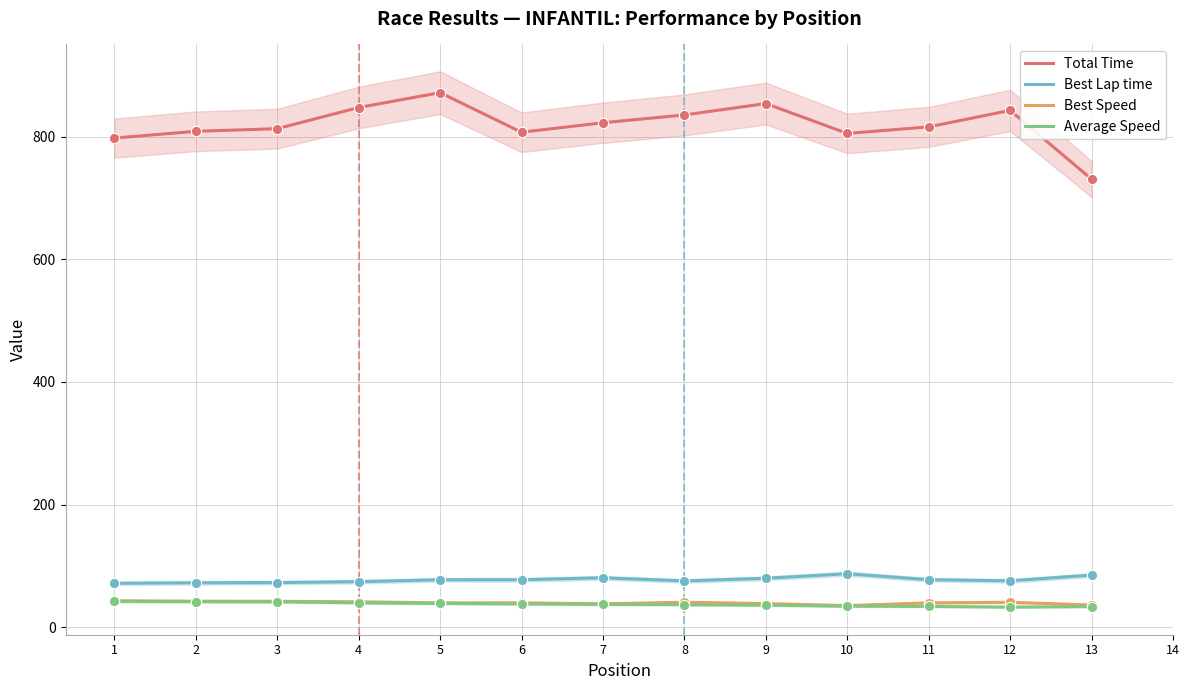

Which series has the largest Y range (max minus min)?

Total Time